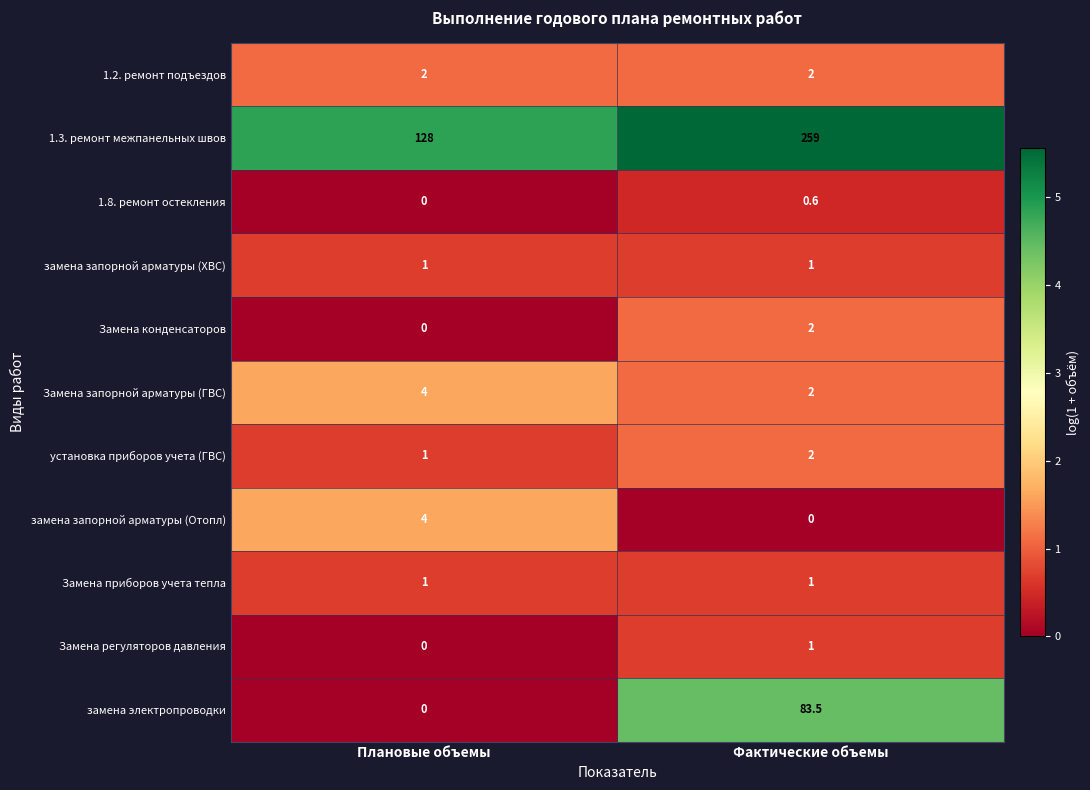

What is the total value across all series at Плановые объемы?

141.0